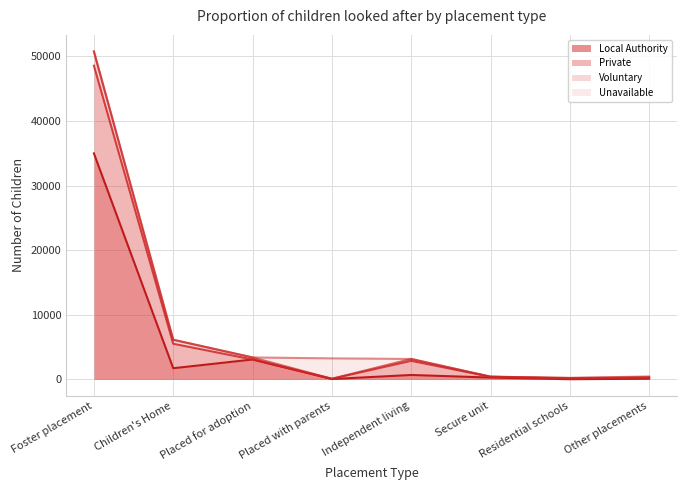

At how many categories does at least one series exceed 9639?

1